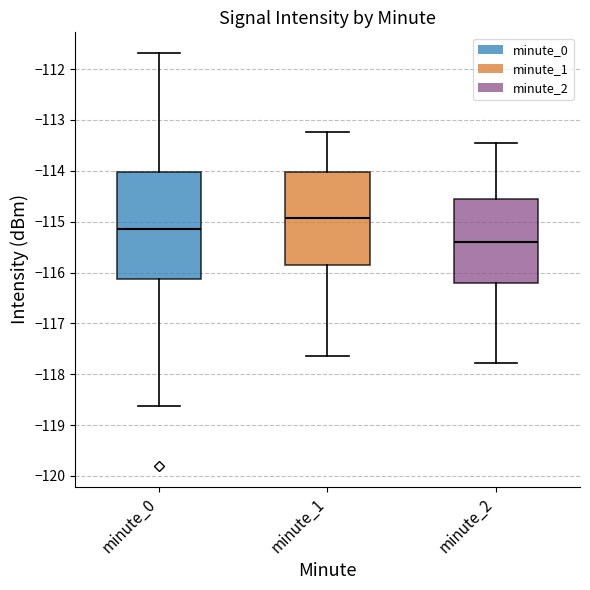

Which box has the lowest median line?

minute_2